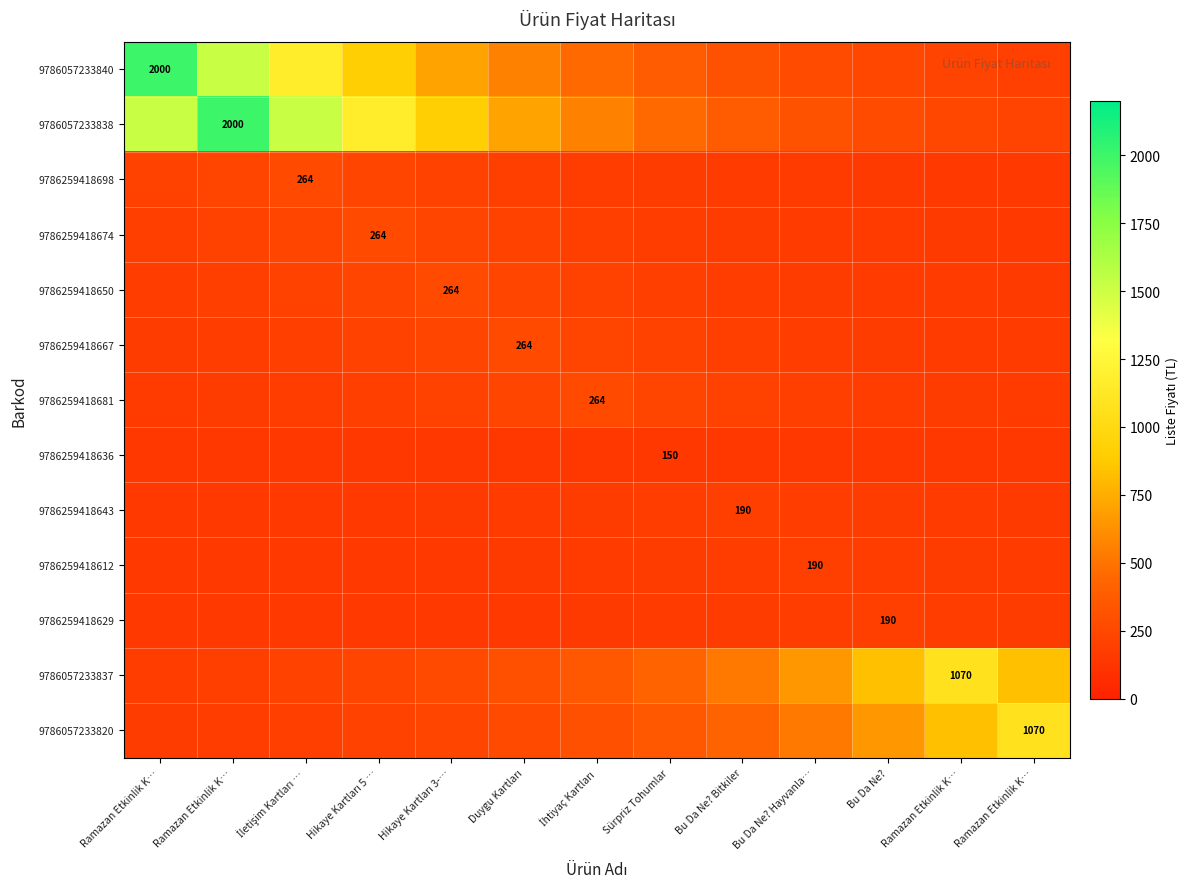

What is the spread (max minus min) of values at İhtiyaç Kartları?

412.8